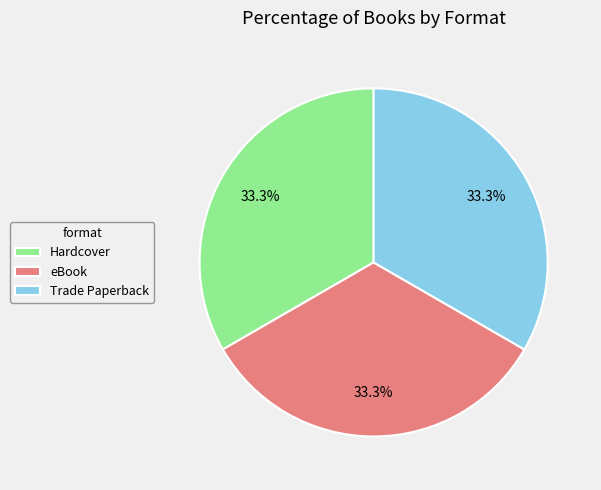

Approximately how many times larger is the value at Trade Paperback compared to eBook?

1.0